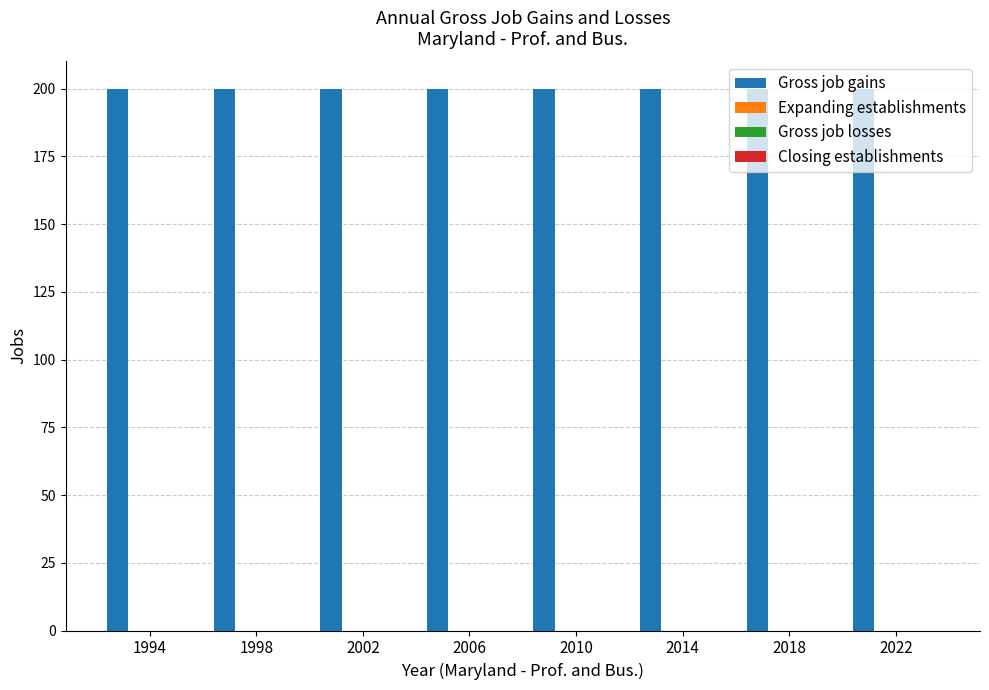

Is it true that Gross job losses equals 0 at 1998?

True